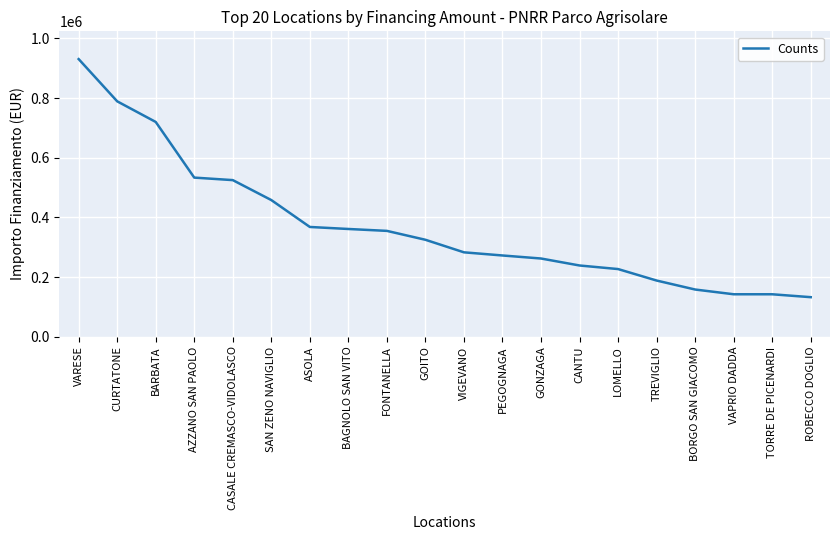

What is the greatest value displayed?

930869.5